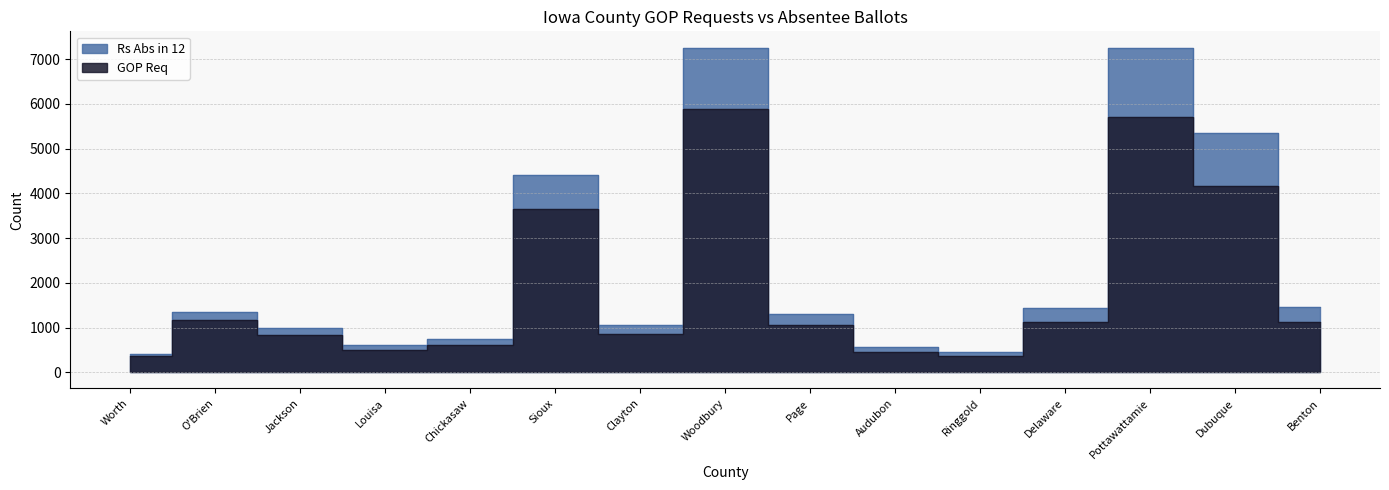

At how many categories does at least one series exceed 4392?

4